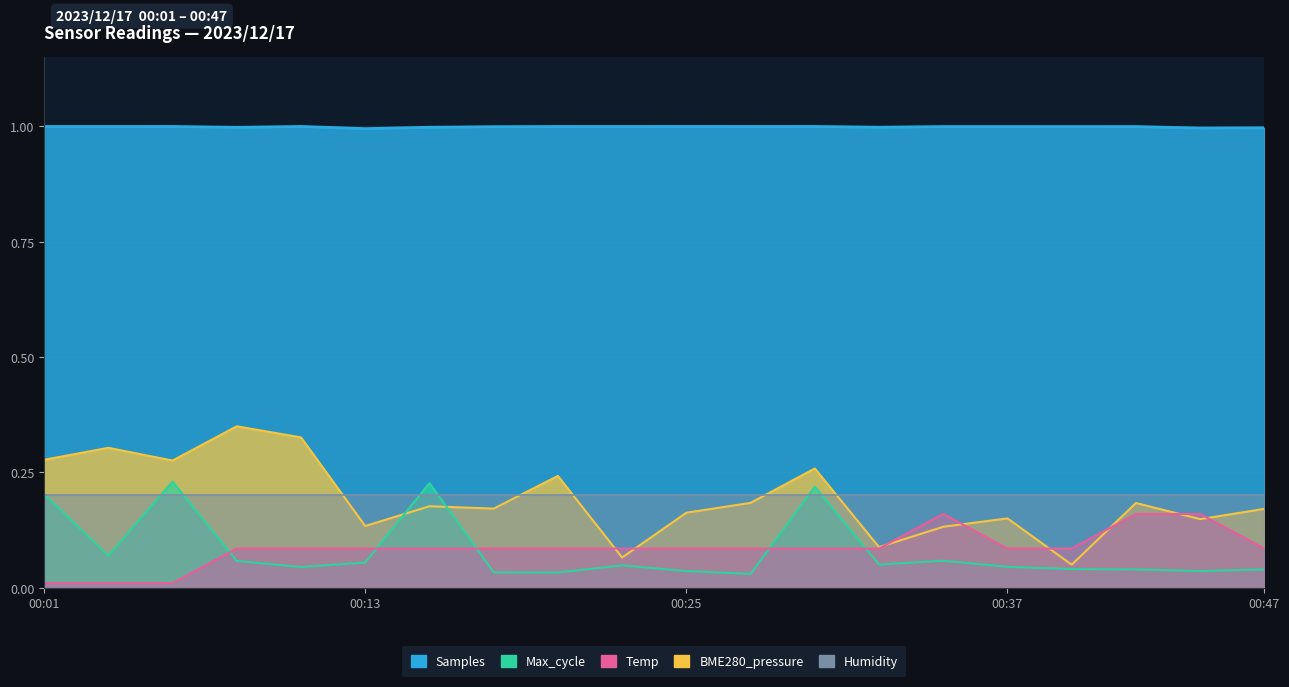

Rank the categories by BME280_pressure value from lowest to highest.

2023/12/17 00:39:59, 2023/12/17 00:22:59, 2023/12/17 00:32:42, 2023/12/17 00:35:08, 2023/12/17 00:13:16, 2023/12/17 00:44:50, 2023/12/17 00:37:33, 2023/12/17 00:25:24, 2023/12/17 00:47:16, 2023/12/17 00:18:07, 2023/12/17 00:15:42, 2023/12/17 00:42:25, 2023/12/17 00:27:50, 2023/12/17 00:20:33, 2023/12/17 00:30:16, 2023/12/17 00:05:57, 2023/12/17 00:01:06, 2023/12/17 00:03:32, 2023/12/17 00:10:49, 2023/12/17 00:08:23